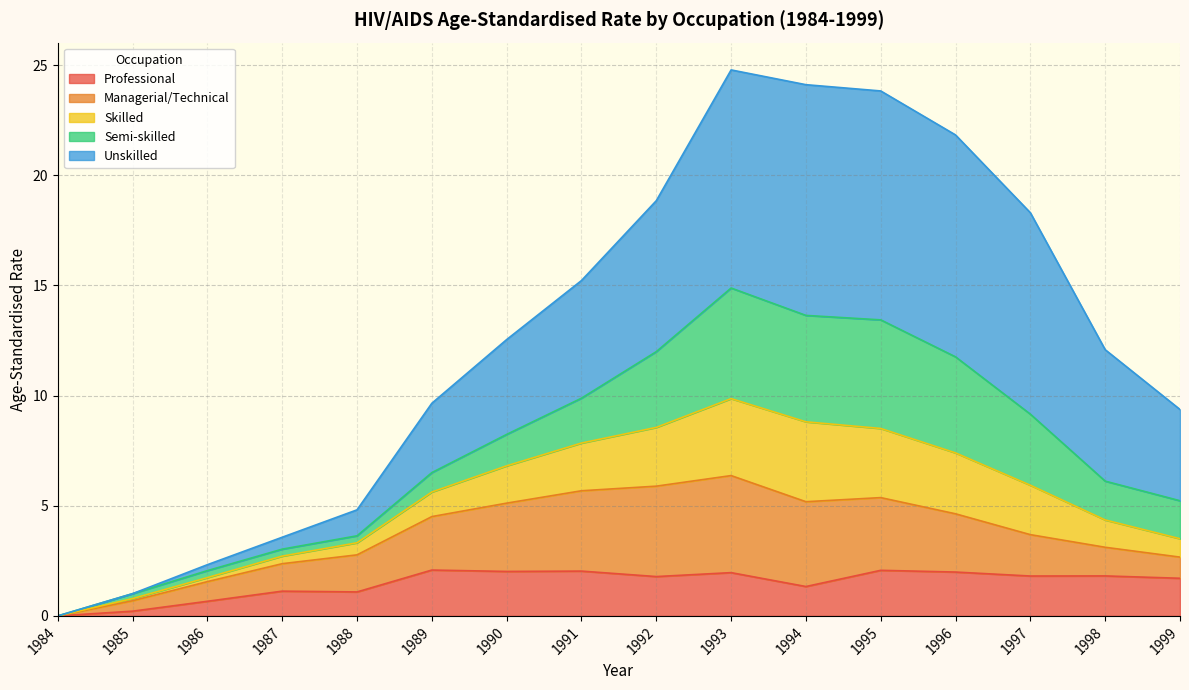

Is it true that Professional equals 1.1 at 1987?

True